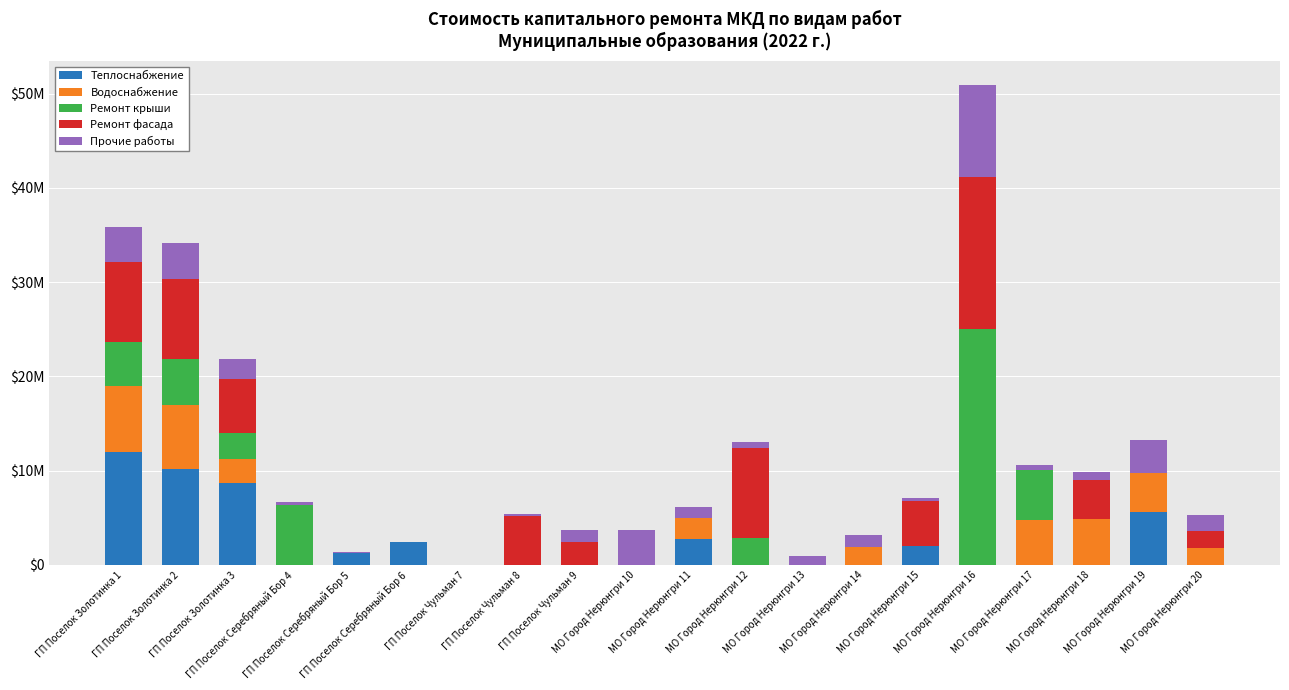

Which series changed the most between МО Город Нерюнгри 10 and МО Город Нерюнгри 20?

Прочие работы